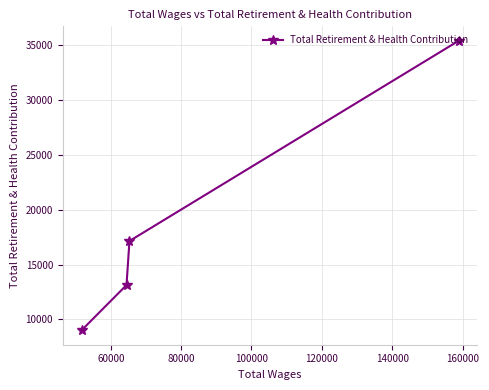

Reading left to right, extract all data points from this chart.

9021	13136	17147	35379